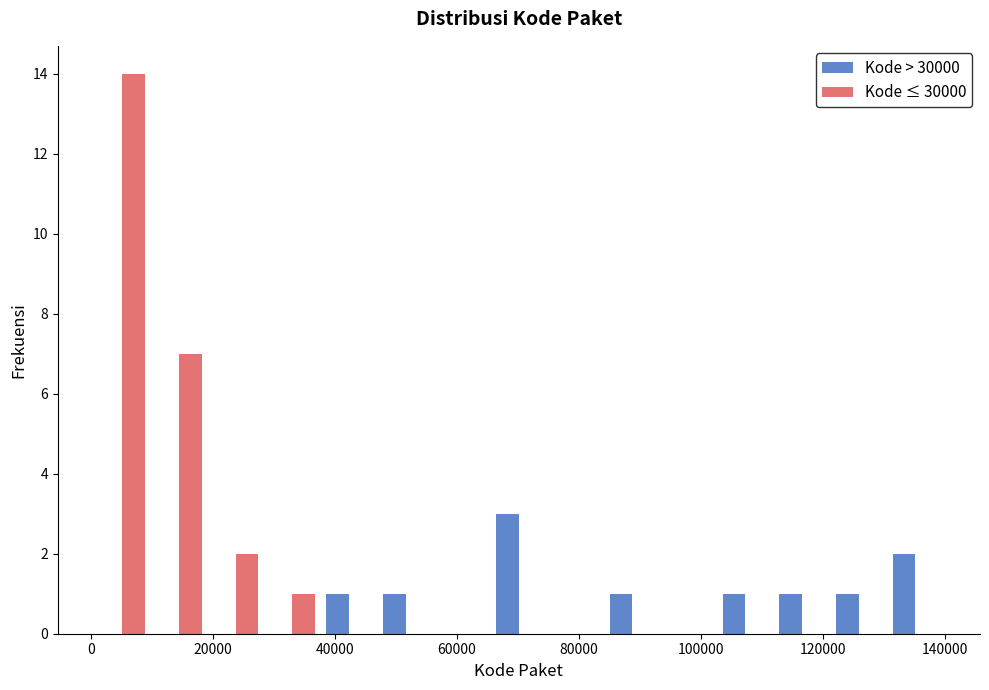

Reading left to right, list every range on the x-axis with the height of the bar of each series over it. Neither the bar edges nor the heights are printed on the chart, so give them approximately, as read against the axes.

0 to 10000: Kode > 30000=0	Kode ≤ 30000=14
10000 to 20000: Kode > 30000=0	Kode ≤ 30000=7
20000 to 28000: Kode > 30000=0	Kode ≤ 30000=2
28000 to 38000: Kode > 30000=0	Kode ≤ 30000=1
38000 to 46000: Kode > 30000=1	Kode ≤ 30000=0
46000 to 56000: Kode > 30000=1	Kode ≤ 30000=0
56000 to 66000: Kode > 30000=0	Kode ≤ 30000=0
66000 to 74000: Kode > 30000=3	Kode ≤ 30000=0
74000 to 84000: Kode > 30000=0	Kode ≤ 30000=0
84000 to 94000: Kode > 30000=1	Kode ≤ 30000=0
94000 to 102000: Kode > 30000=0	Kode ≤ 30000=0
102000 to 112000: Kode > 30000=1	Kode ≤ 30000=0
112000 to 122000: Kode > 30000=1	Kode ≤ 30000=0
122000 to 130000: Kode > 30000=1	Kode ≤ 30000=0
130000 to 140000: Kode > 30000=2	Kode ≤ 30000=0